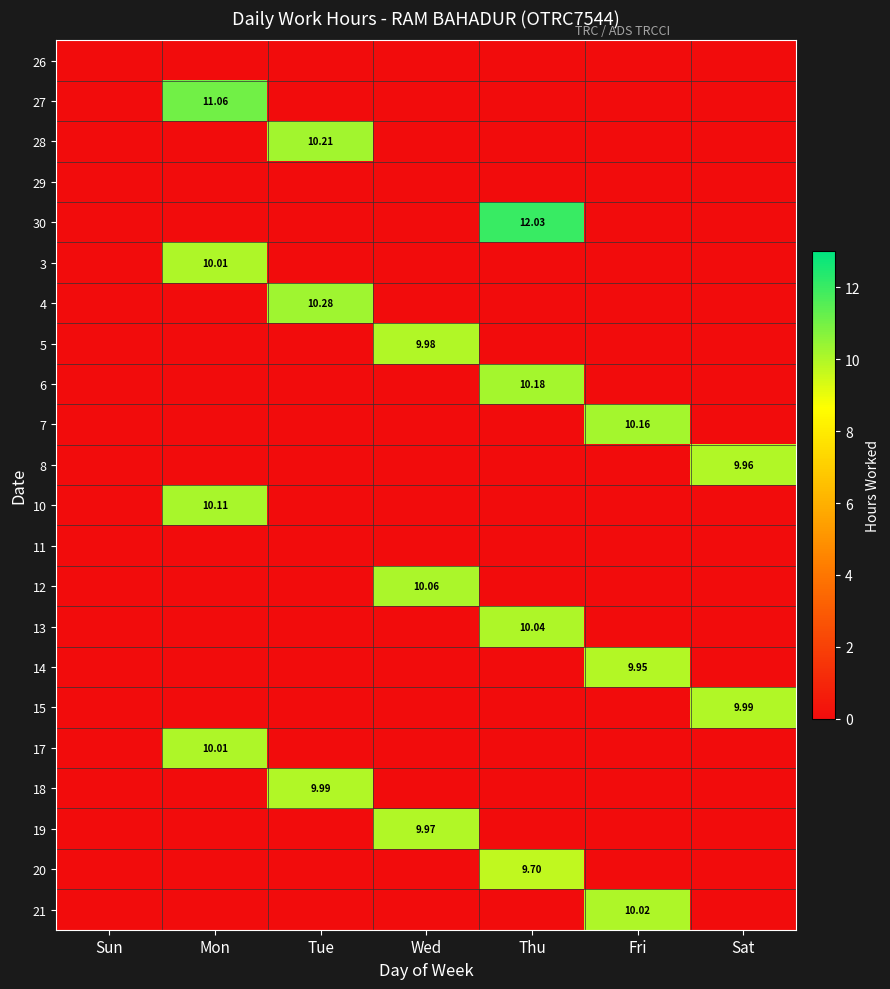

List the labels in order of 30 value, smallest first.

Sun, Mon, Tue, Wed, Fri, Sat, Thu